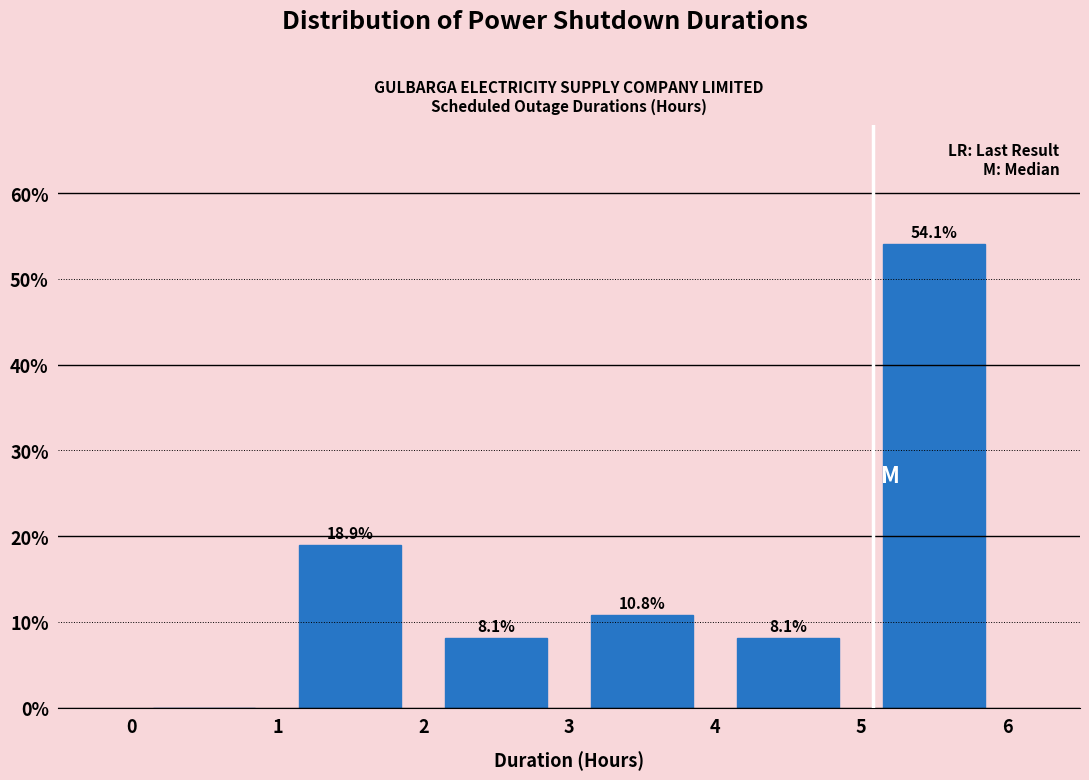

Which range on the x-axis has the tallest bar?

5 to 6